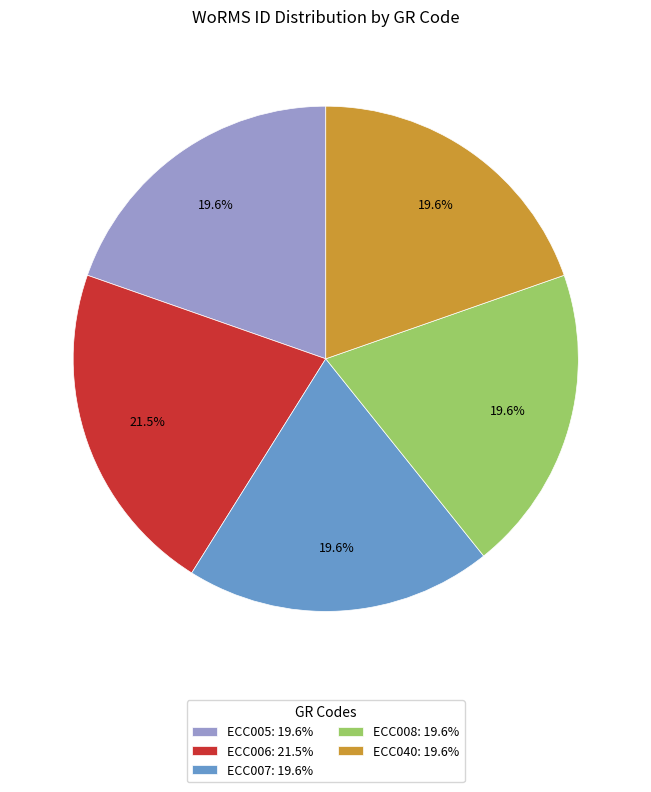

Between ECC005: 19.6% and ECC006: 21.5%, which is larger?

ECC006: 21.5%